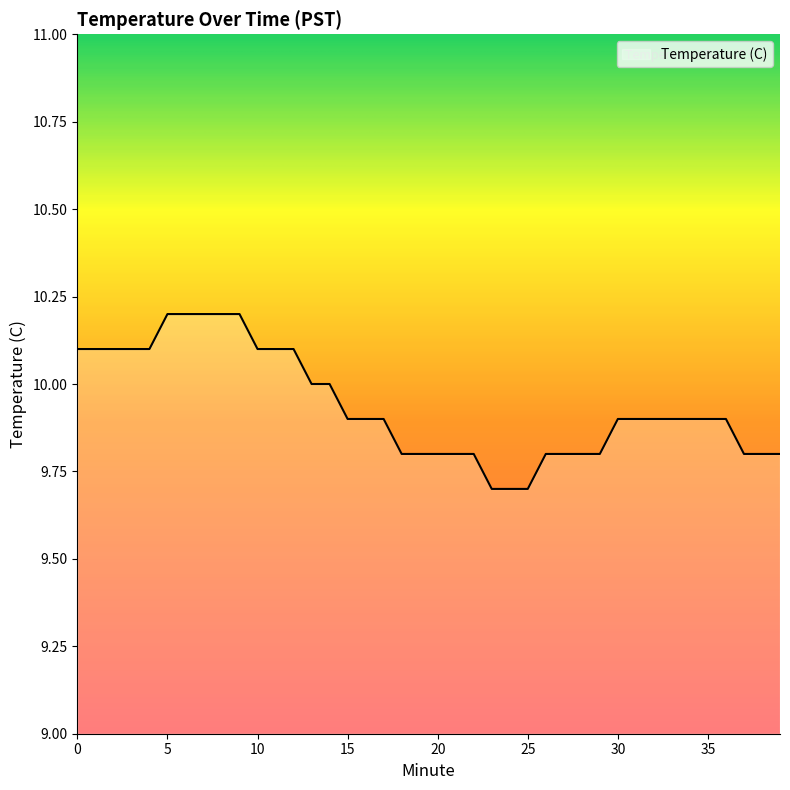

What is the maximum value shown in the chart?

10.2